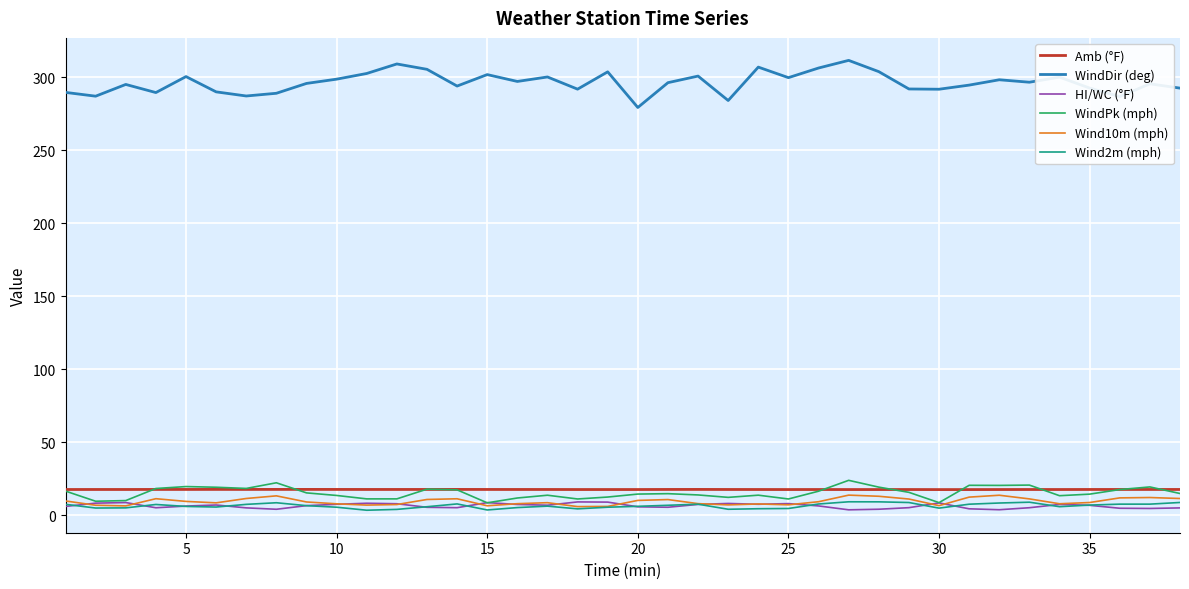

True or false: Wind2m (mph) and WindDir (deg) intersect in this chart.

False